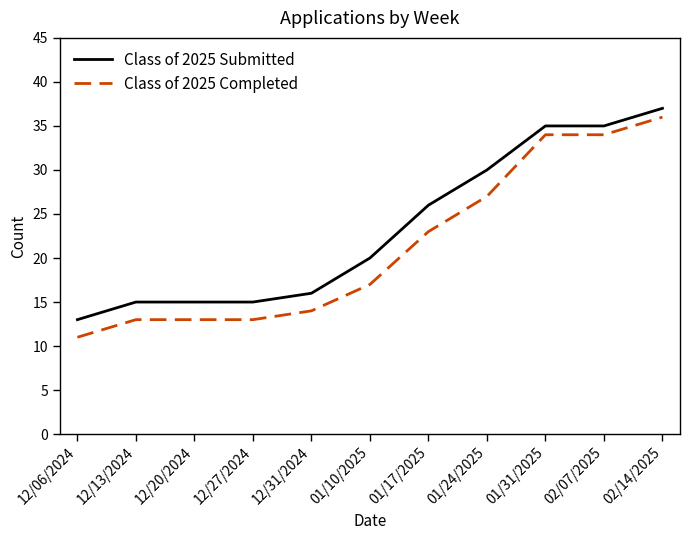

Is it true that Class of 2025 Submitted equals 7 at 12/20/2024?

False